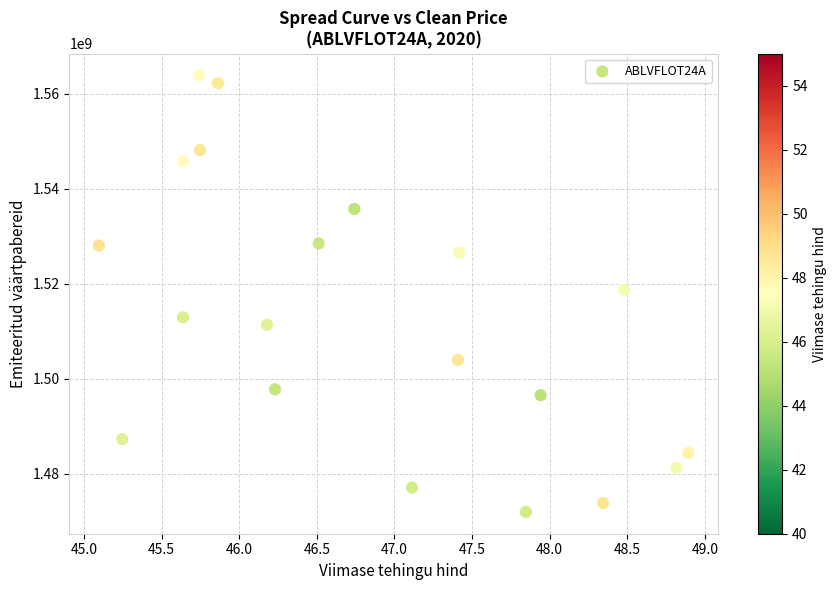

What is the range of Y values (max minus min)?

91918162.0